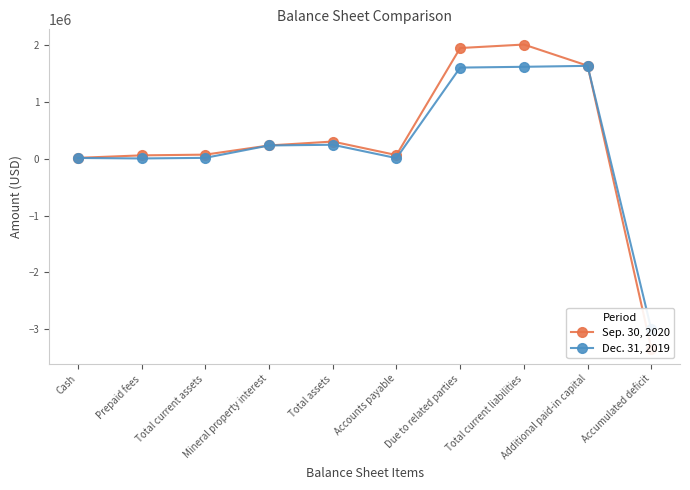

How many interior local peaks does the Sep. 30, 2020 series have?

2